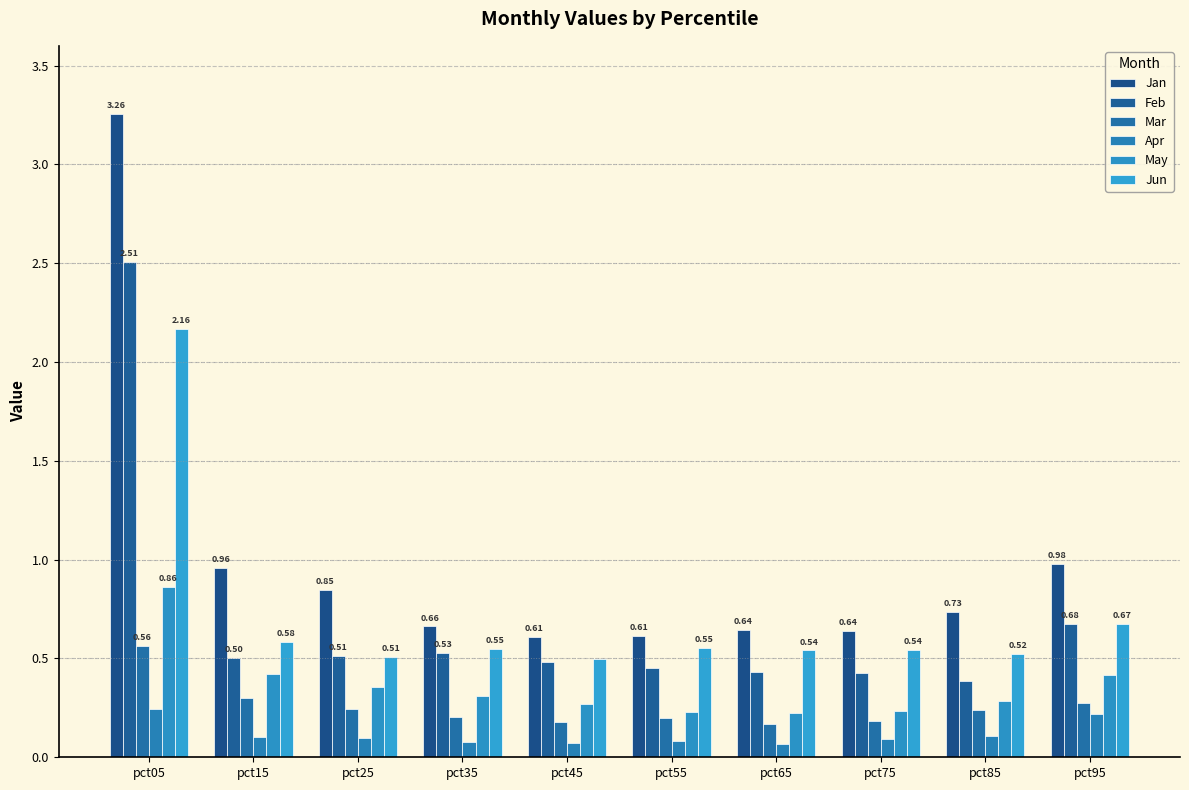

Which category has the highest value across all series?

pct05